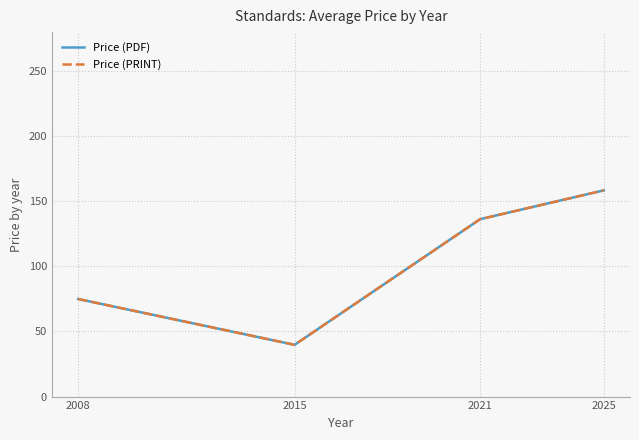

At which label does Price (PDF) reach its minimum?

2015